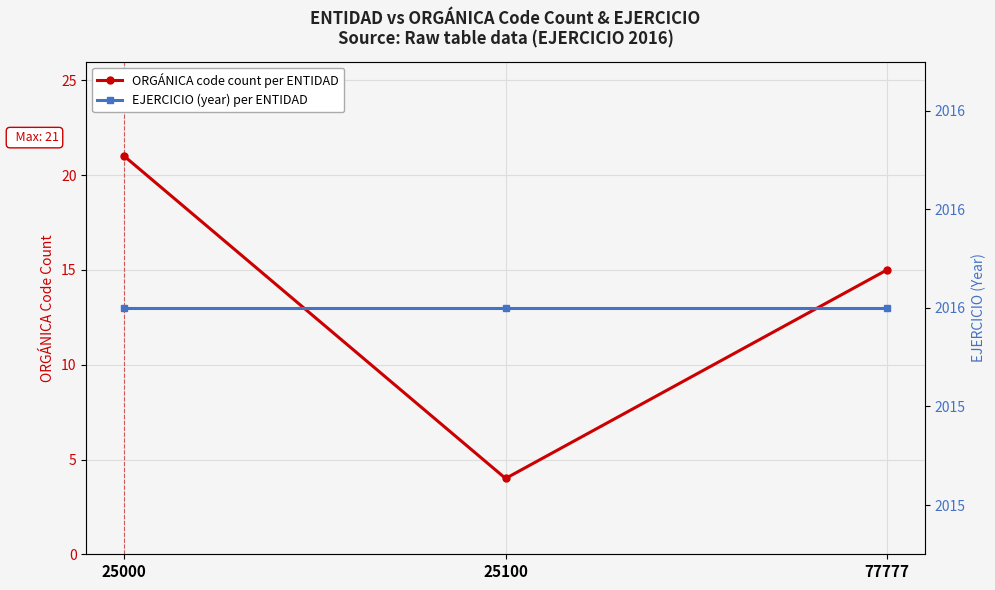

At which category does the chart reach its minimum across all series?

25100